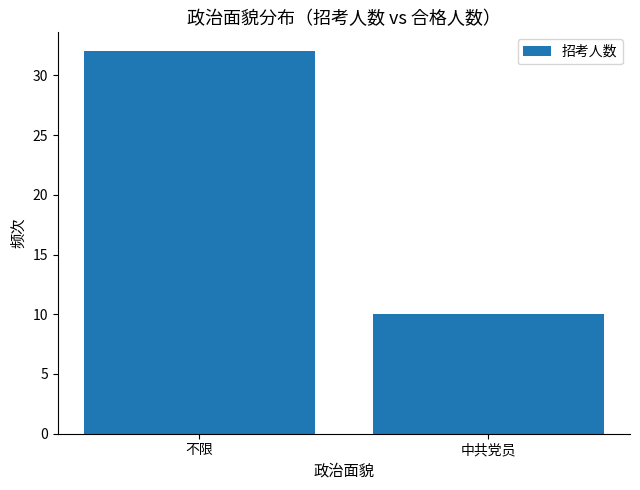

Which label corresponds to the smallest value in the chart?

中共党员